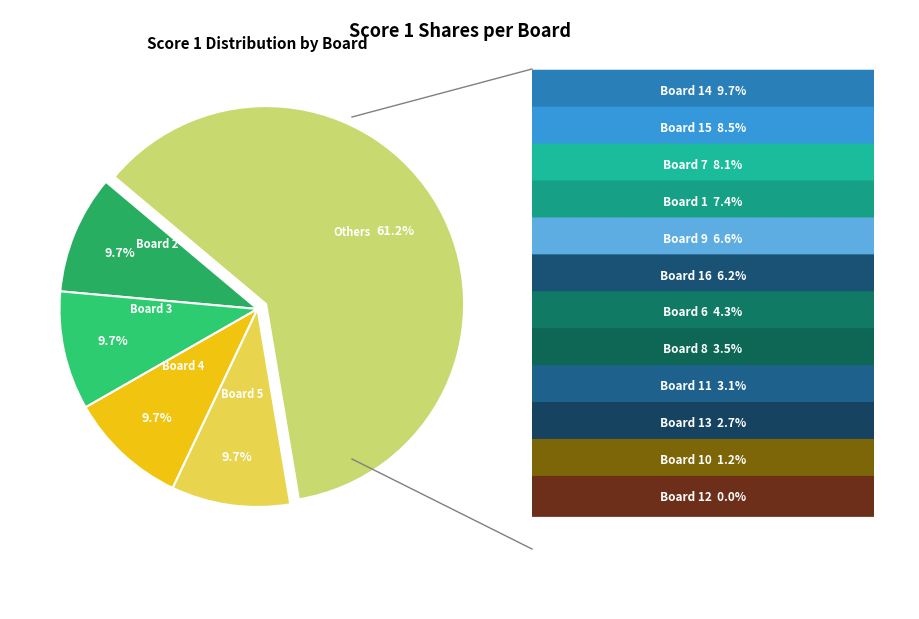

Between Board 2 and Others, which is larger?

Others